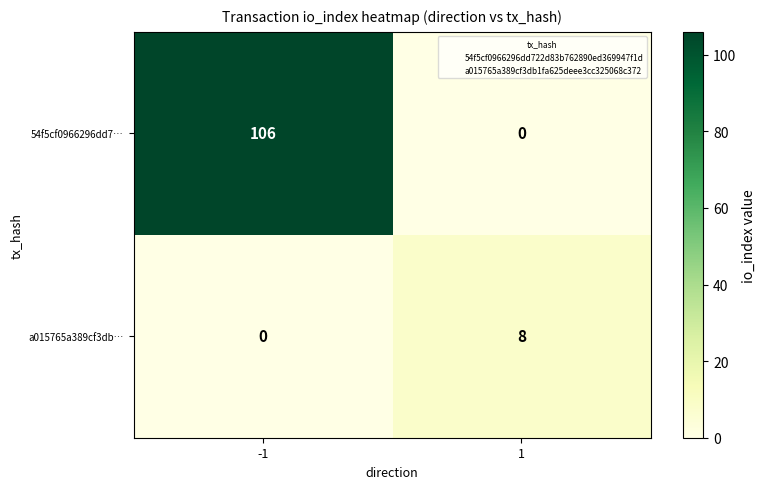

The a015765a389cf3db… series shows 3 at 1. True or false?

False